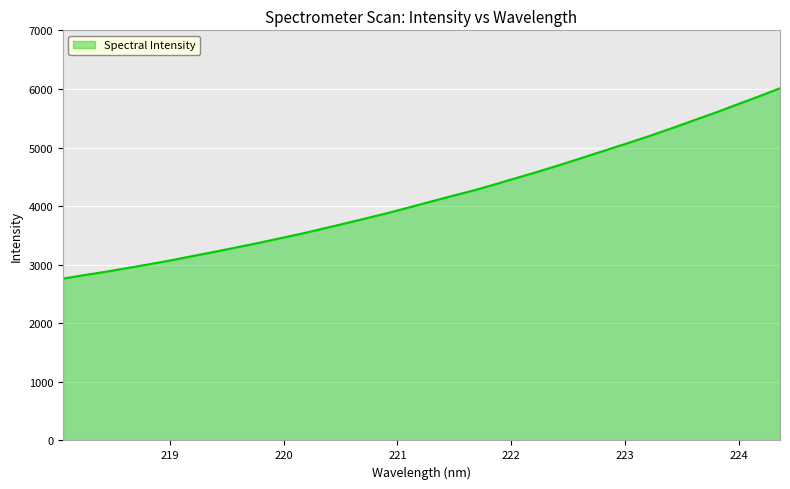

What is the maximum value shown in the chart?

6012.3